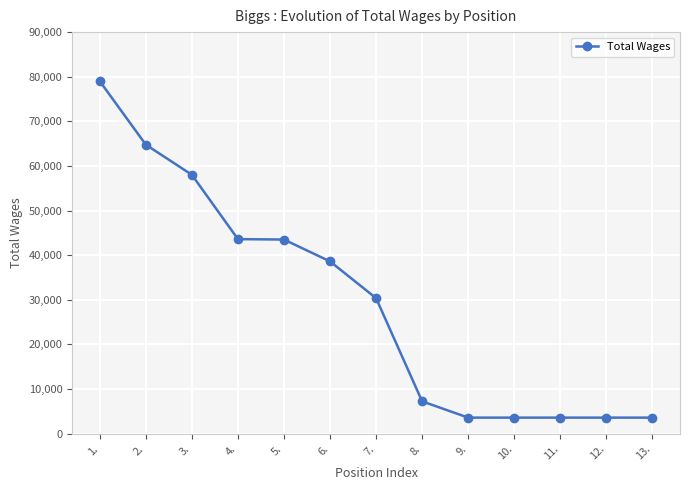

Approximately how many times larger is the value at 8. compared to 3.?

0.1